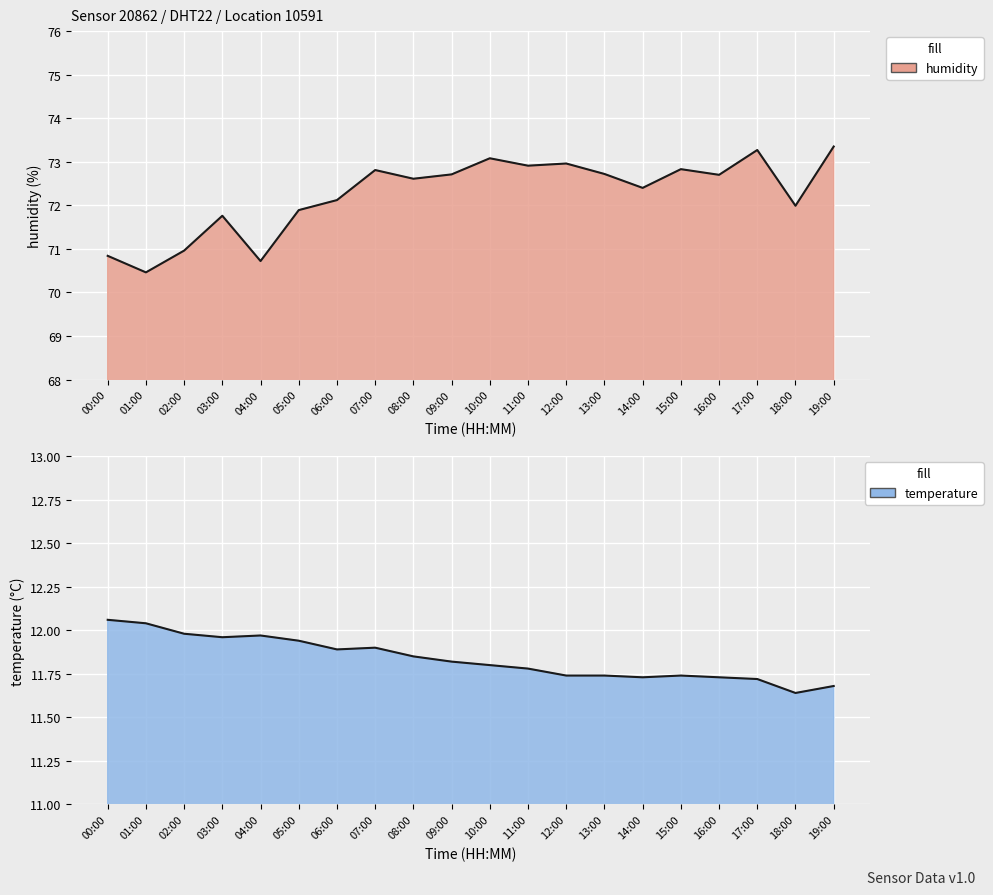

In temperature, how many points are higher than both neighbors (excluding endpoints)?

3